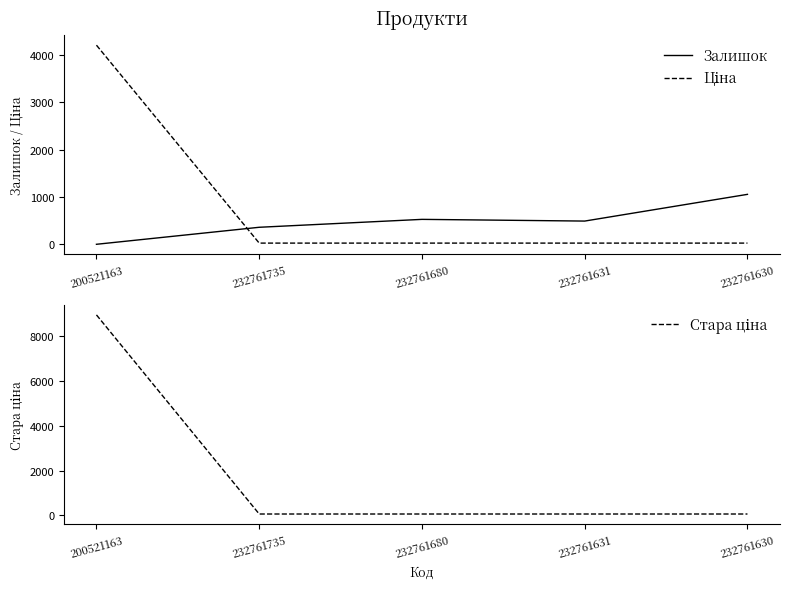

Which label corresponds to the largest value in the chart?

200521163